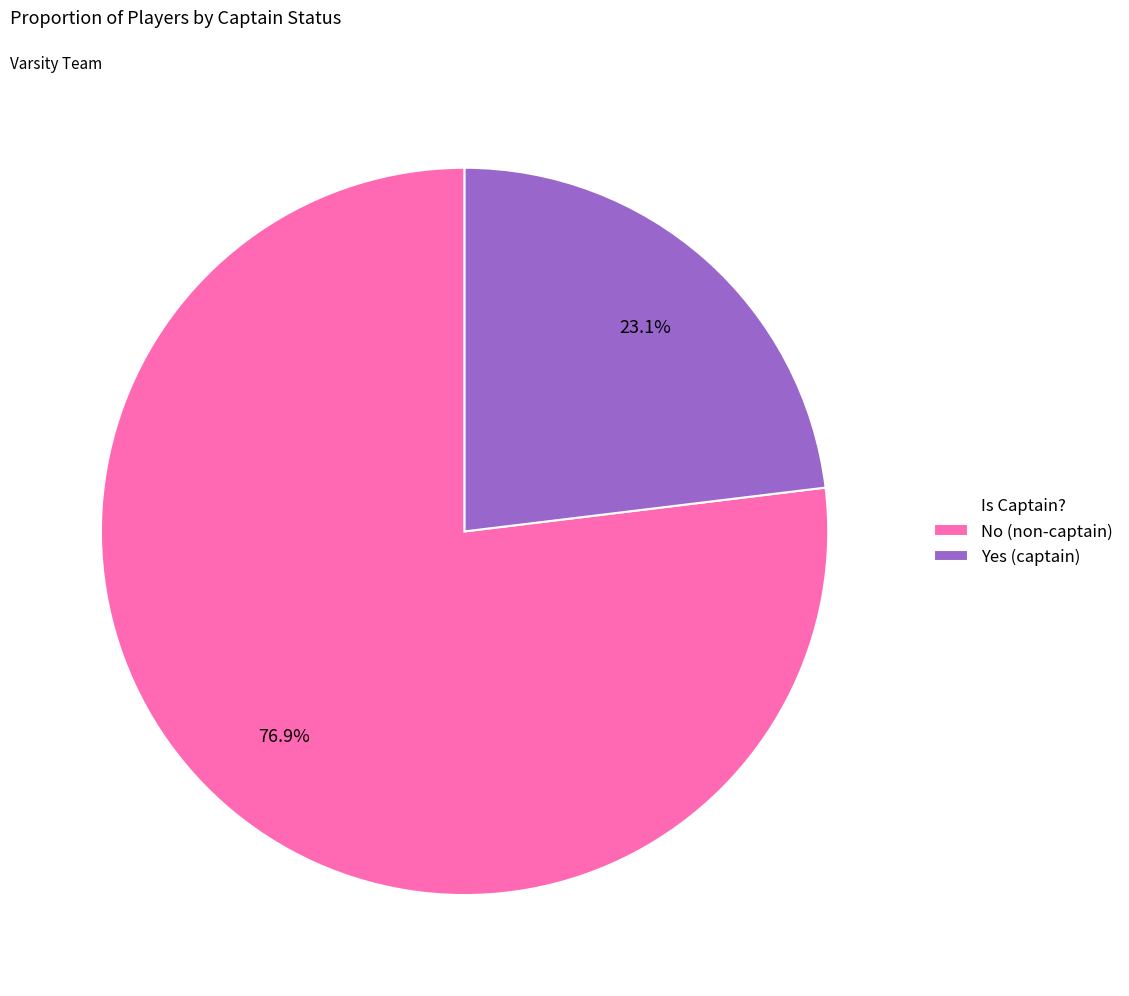

What percentage do No and Yes together represent?

100.0%